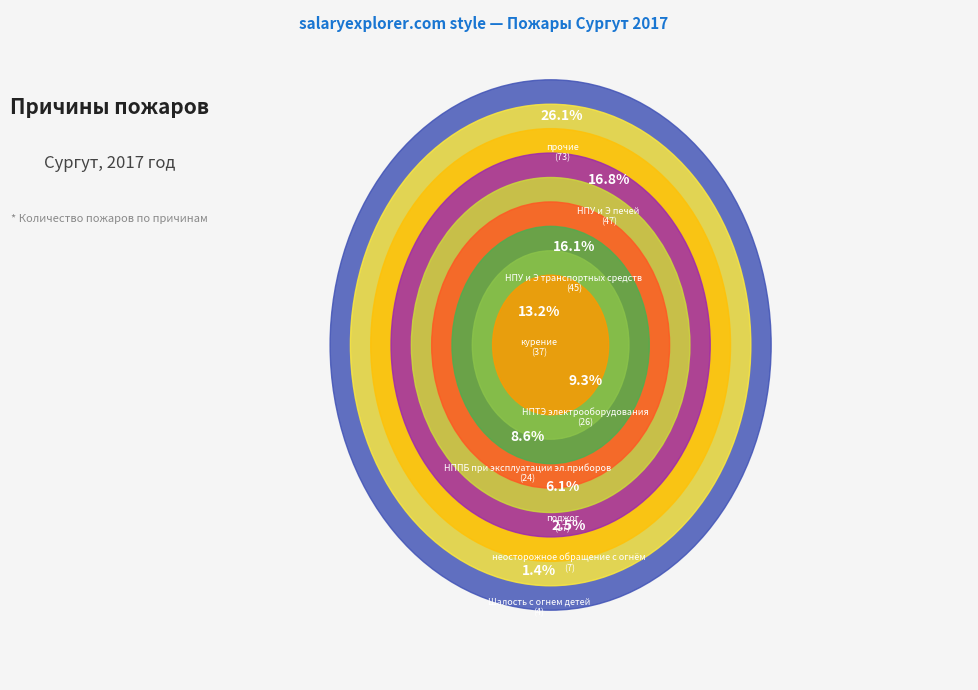

What percentage is the курение slice, to the nearest percent?

13%